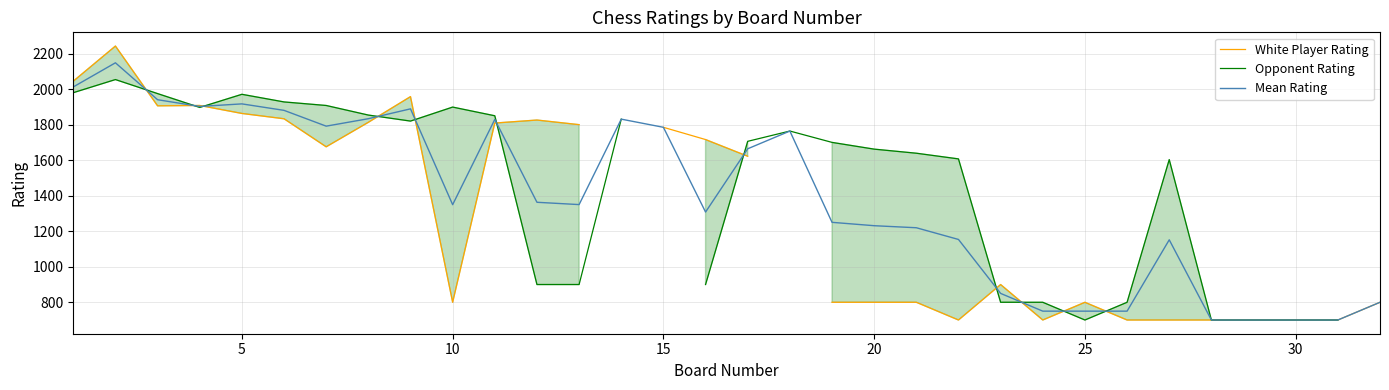

What is the lowest value of the Mean Rating series?

700.0